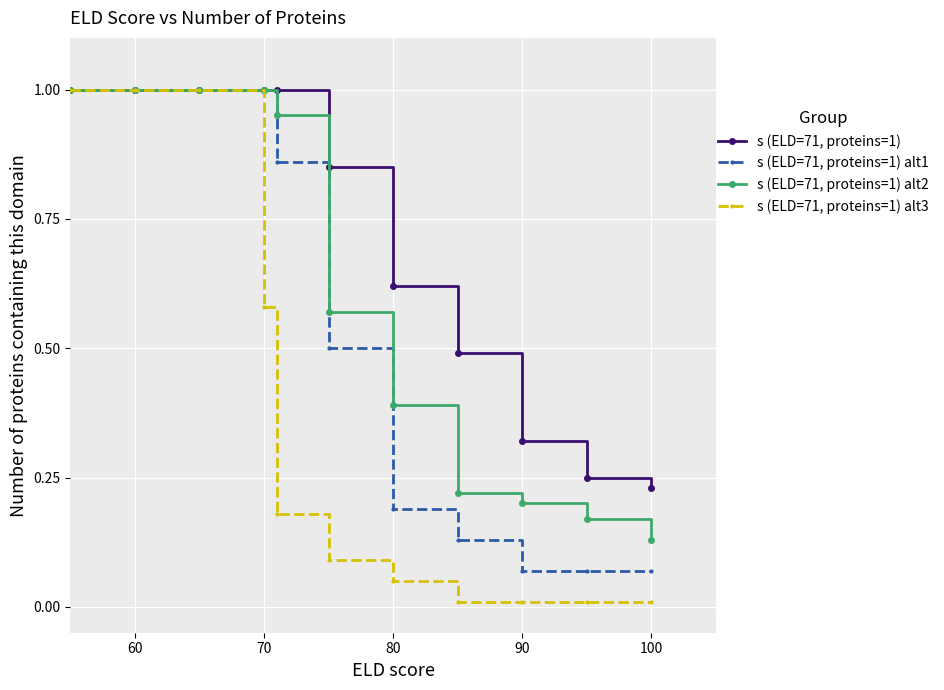

Which series has the widest spread of values?

s (ELD=71, proteins=1) alt3